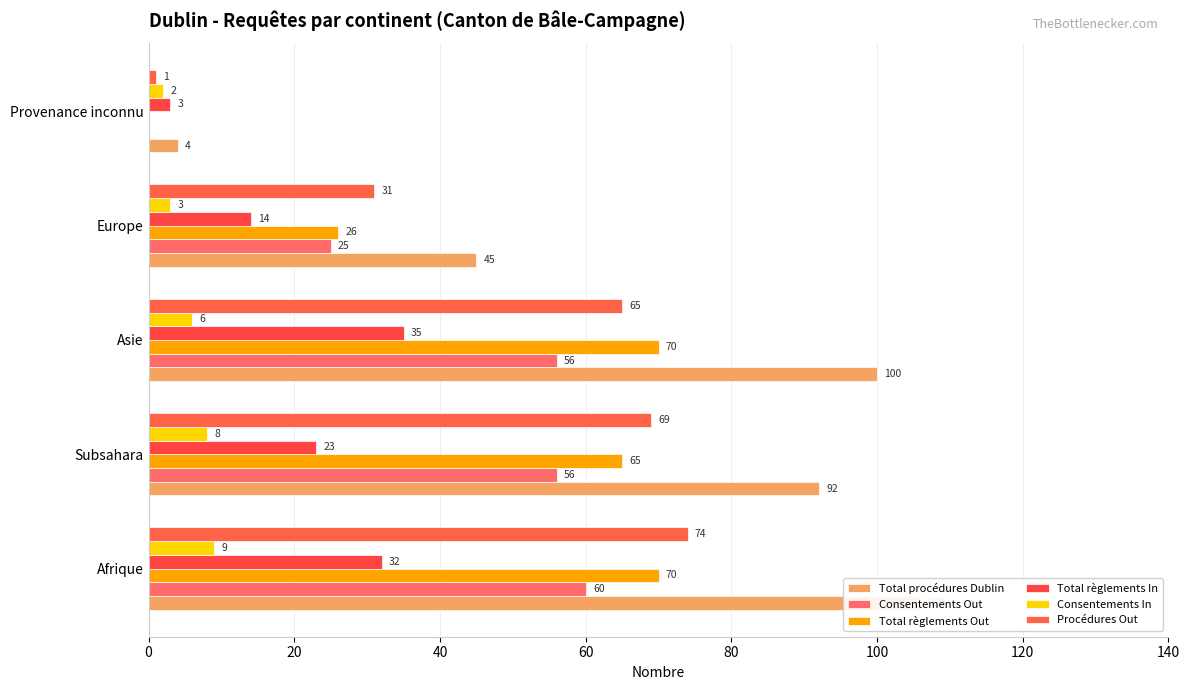

What is the difference between the maximum and minimum values in the Total procédures Dublin series?

102